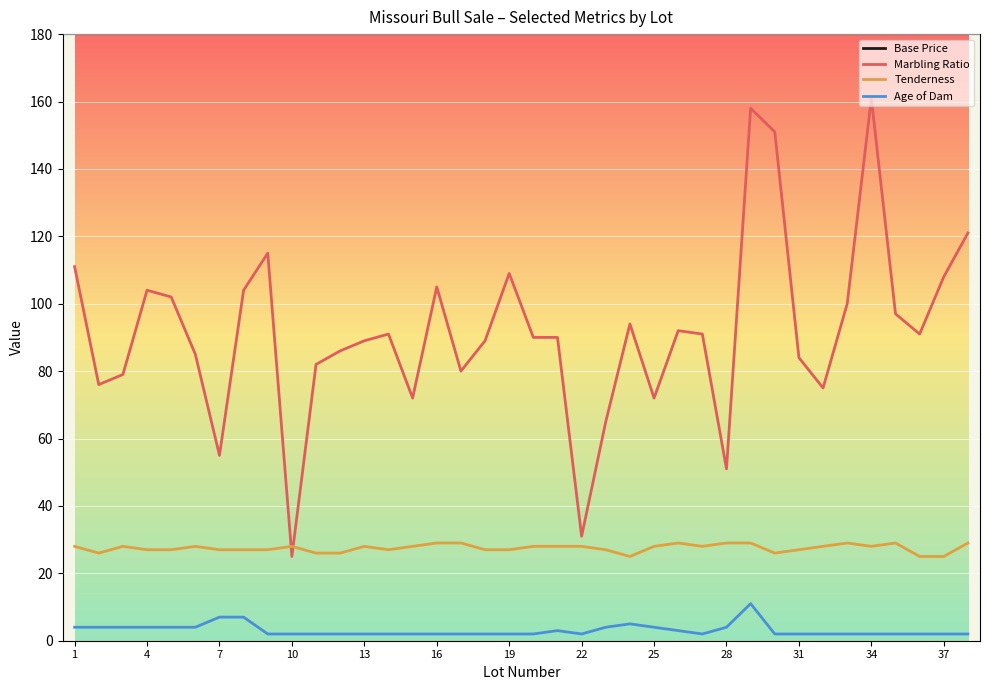

Which series has the widest spread of values?

Base Price